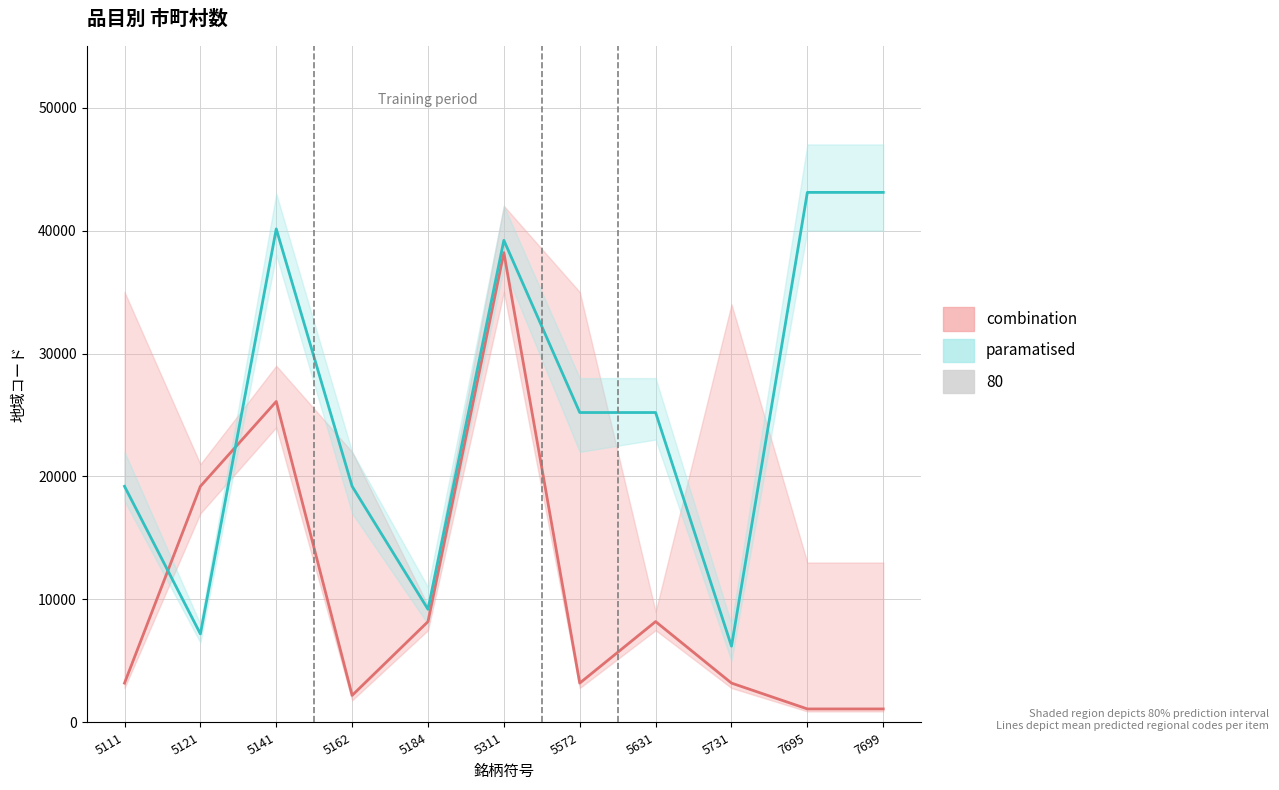

What is the total value across all series at 5731?

9402